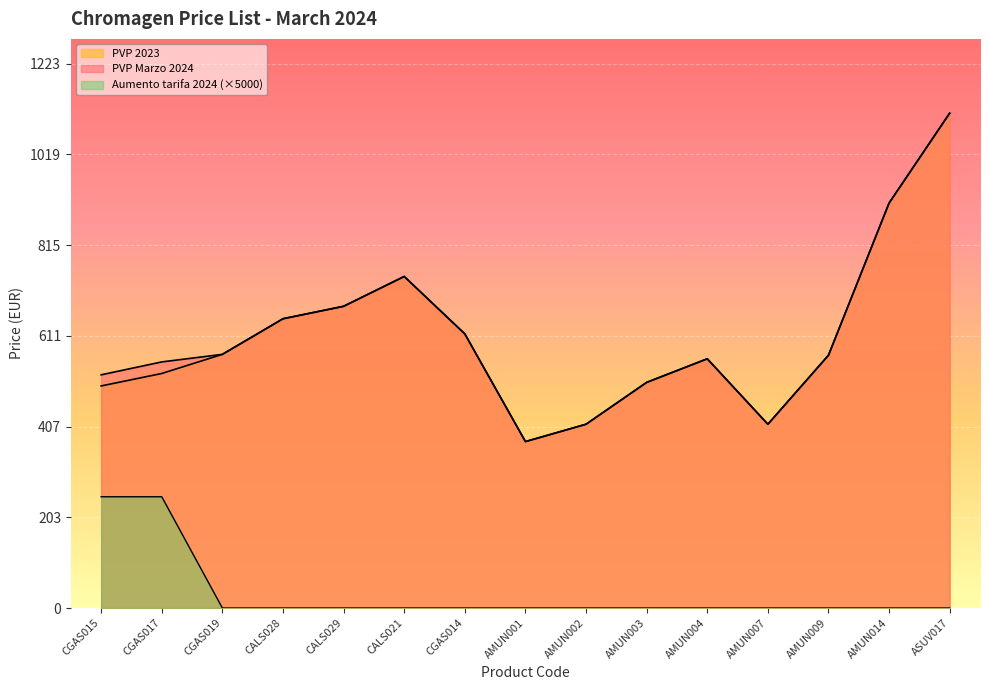

What is the total value across all series at CGAS017?

1330